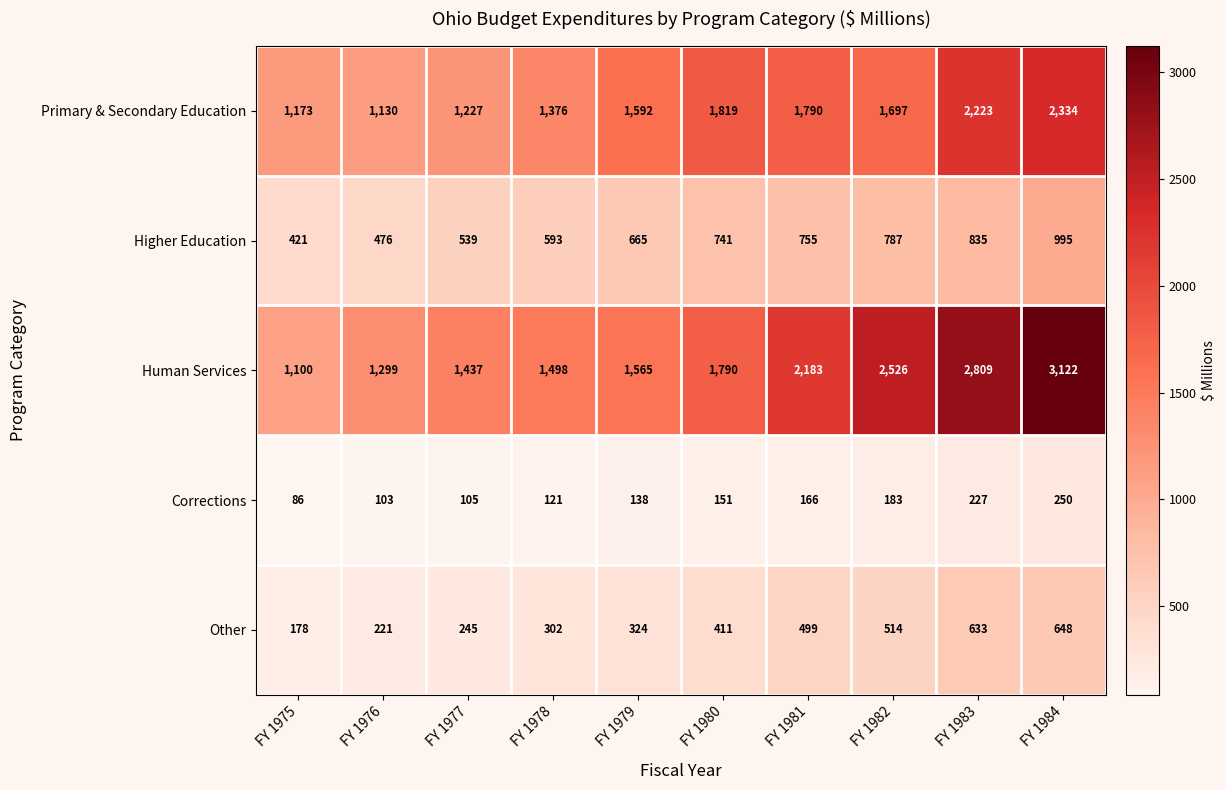

What is the average value of the Human Services series?

1933